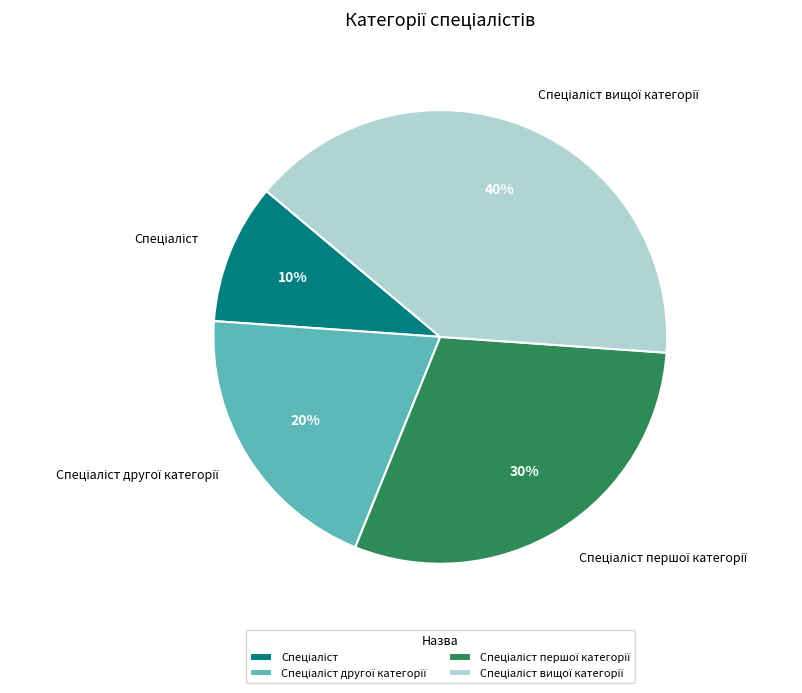

Is there a majority slice in this chart?

No